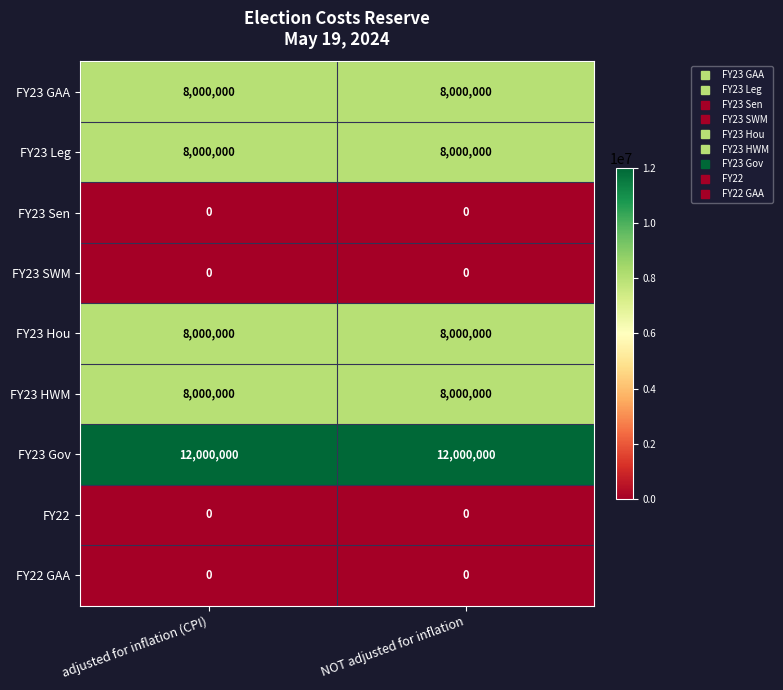

What is the difference between the highest and lowest values at NOT adjusted for inflation?

12000000